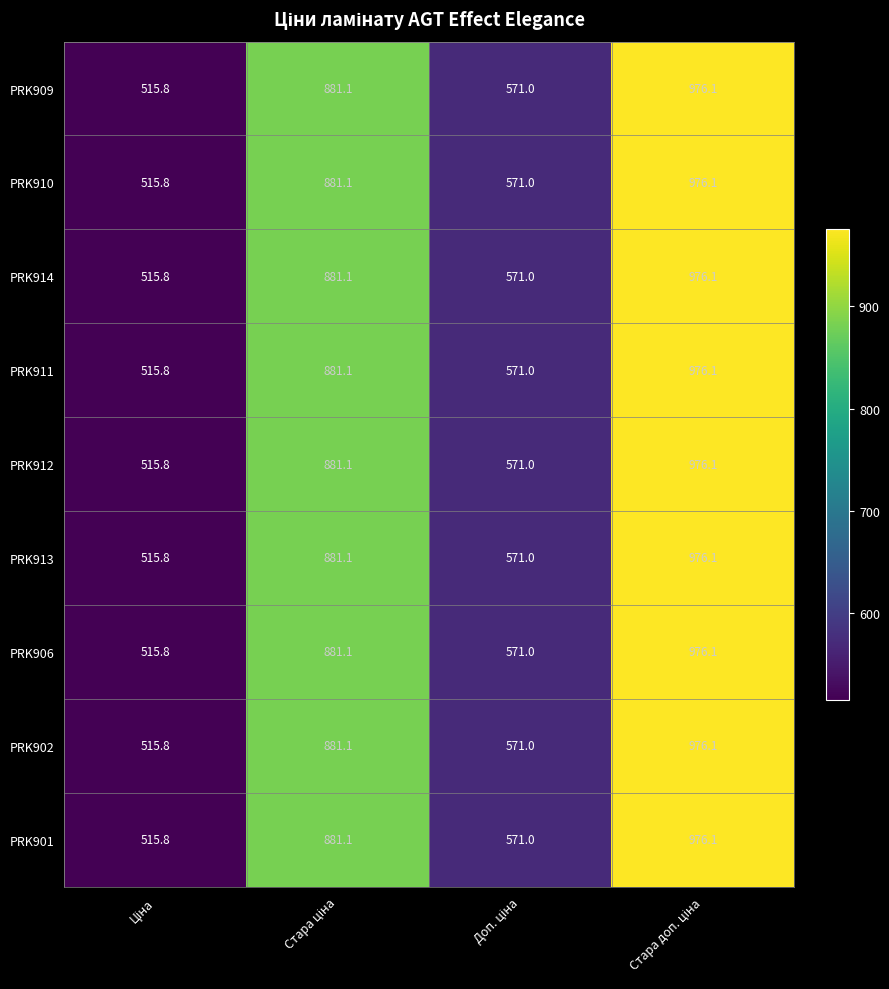

What is the minimum value for PRK906?

515.8